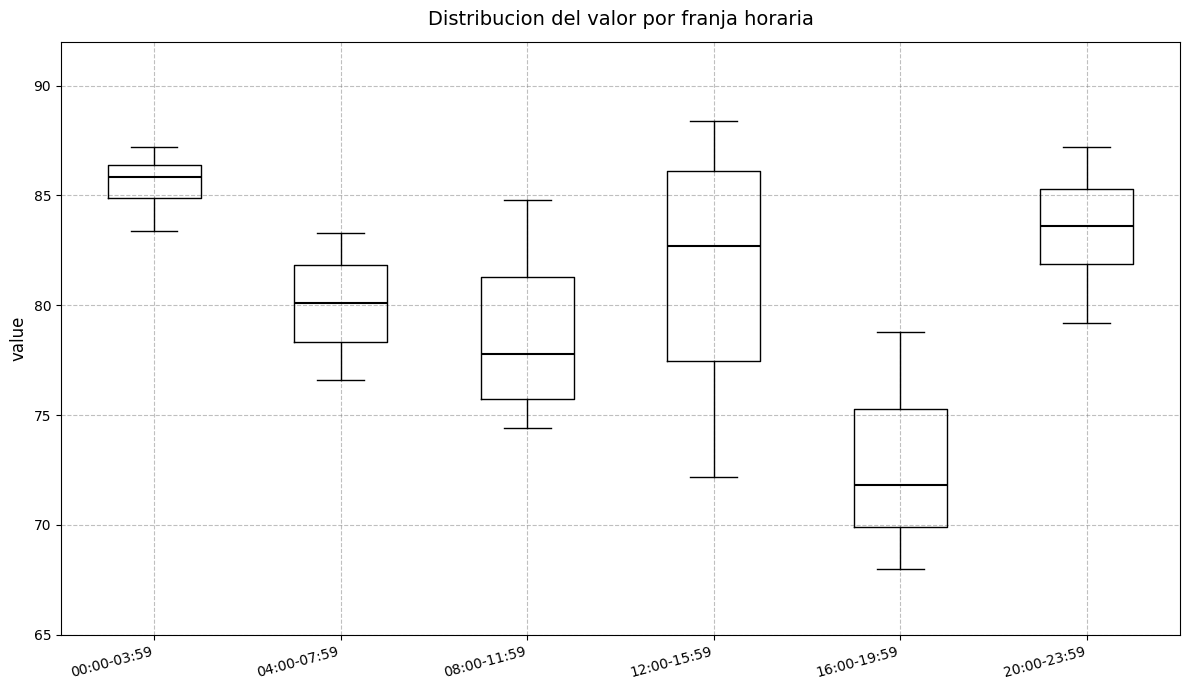

Reading left to right, read every box against the y-axis: the position of its median line, the range the box covers, and the ends of its whiskers. The values are not printed on the chart, so give them approximately, as read against the axis.

00:00-03:59: median 86.0, box 85.0 to 86.5, whiskers 83.5 to 87.0
04:00-07:59: median 80.0, box 78.5 to 82.0, whiskers 76.5 to 83.5
08:00-11:59: median 78.0, box 76.0 to 81.5, whiskers 74.5 to 85.0
12:00-15:59: median 82.5, box 77.5 to 86.0, whiskers 72.0 to 88.5
16:00-19:59: median 72.0, box 70.0 to 75.5, whiskers 68.0 to 79.0
20:00-23:59: median 83.5, box 82.0 to 85.5, whiskers 79.0 to 87.0